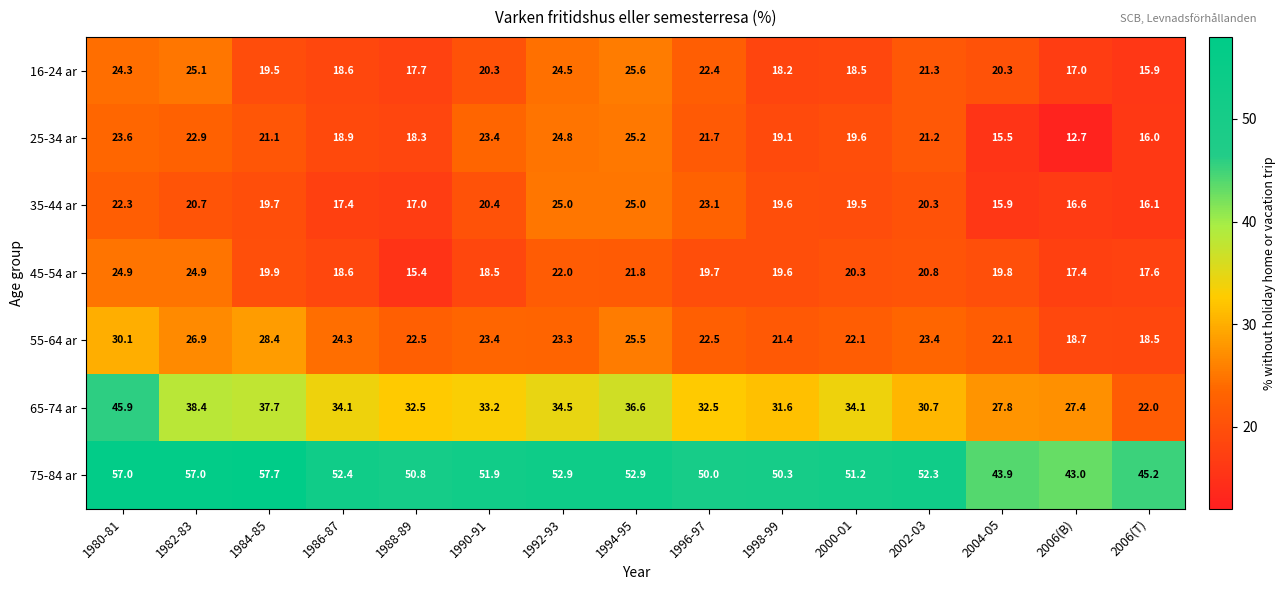

Between 1992-93 and 2000-01, which series saw the biggest shift?

16-24 ar